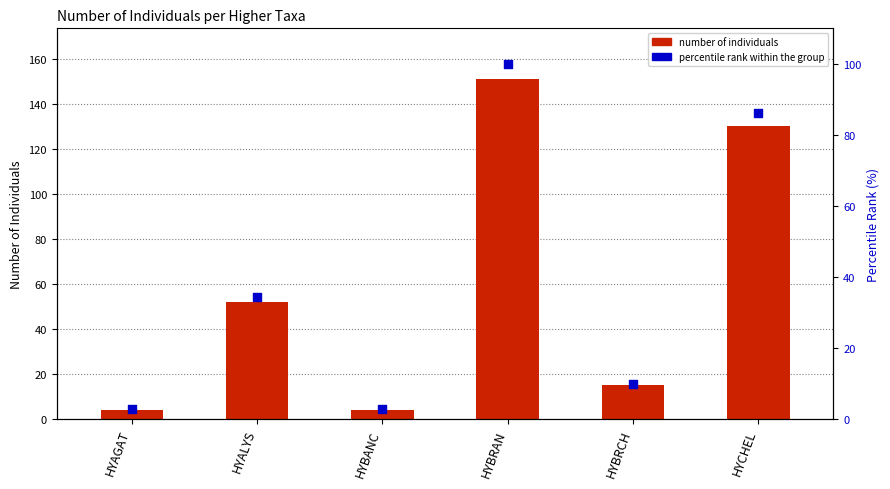

Which series contains the highest Y value?

Number of Individuals